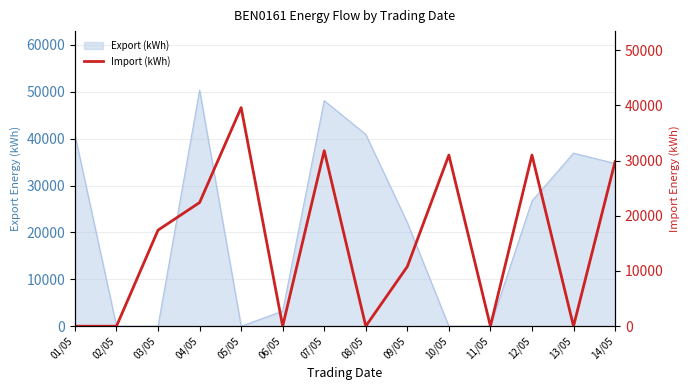

Does the chart display data point markers on the line(s)?

No